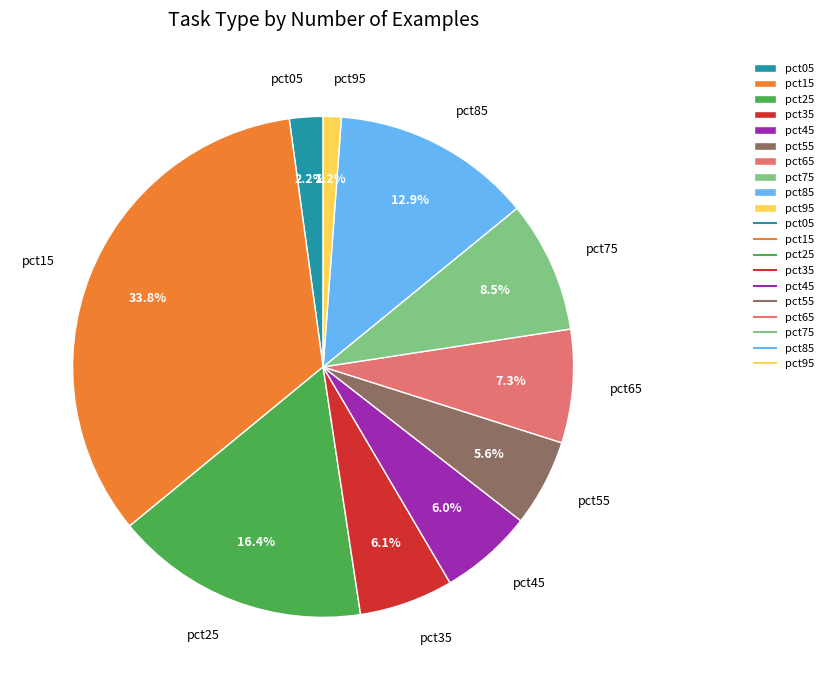

Is it true that pct05 is 2% of the pie?

True